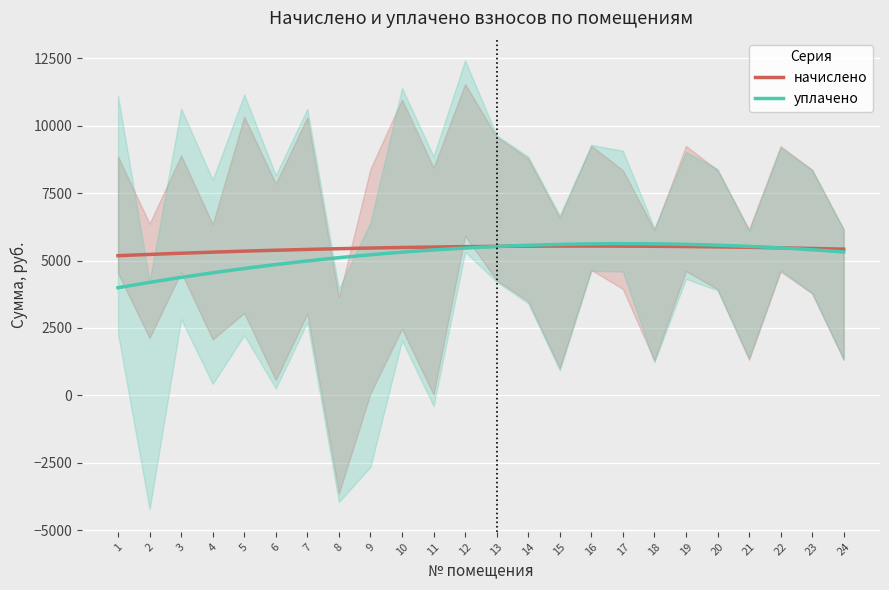

Is this an area chart (filled region under the line)?

No